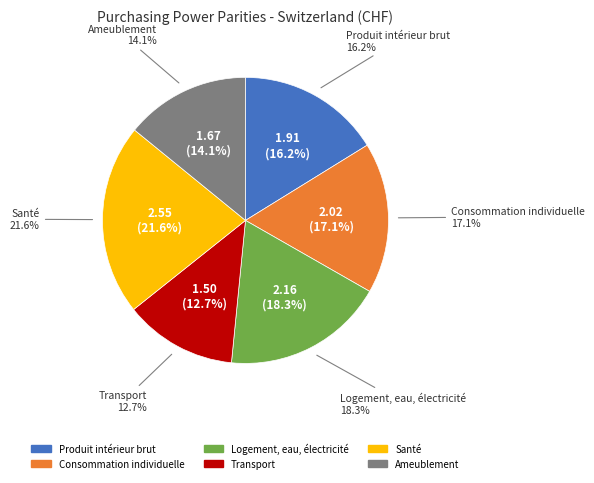

To the nearest percent, what is the average slice percentage?

17%